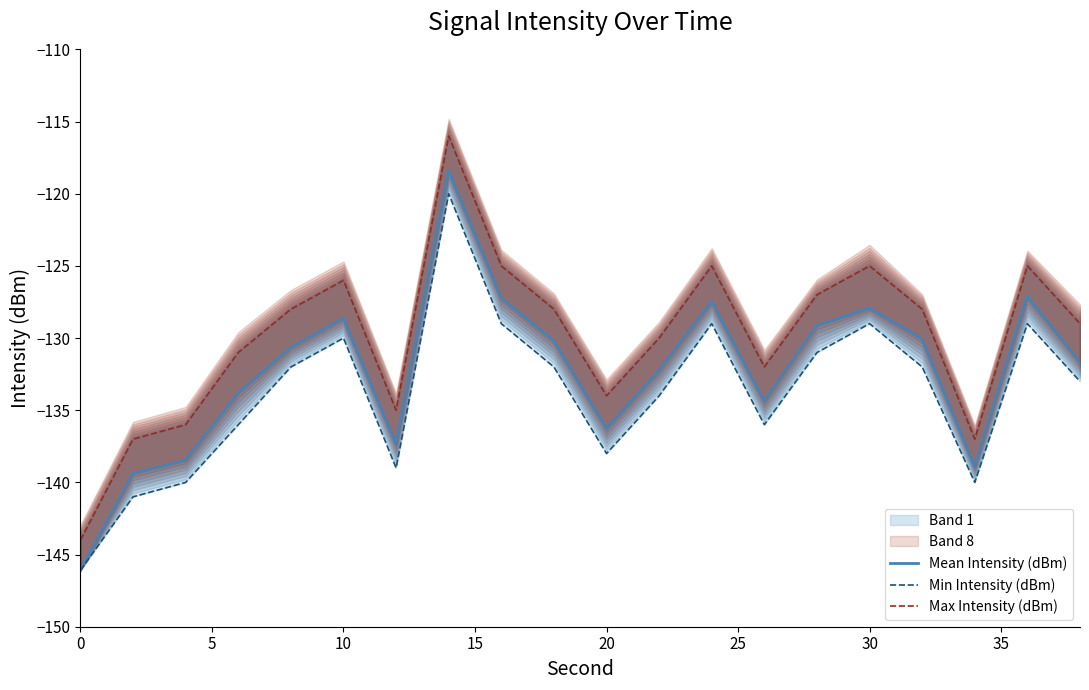

List the series in order of their overall mean, highest first.

Max Intensity (dBm), Mean Intensity (dBm), Min Intensity (dBm)